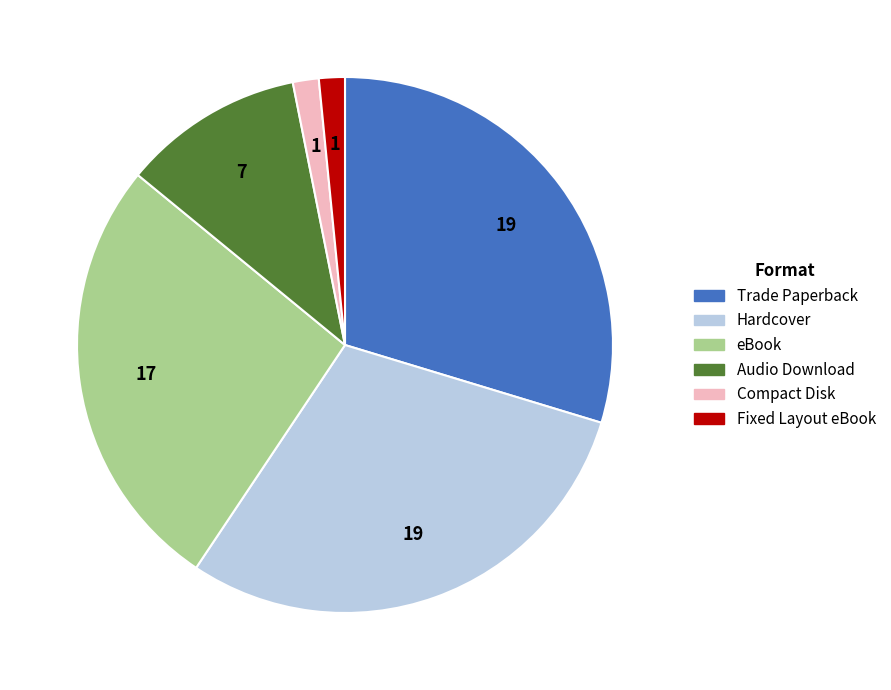

Do Audio Download and Fixed Layout eBook together represent more than half of the pie?

No